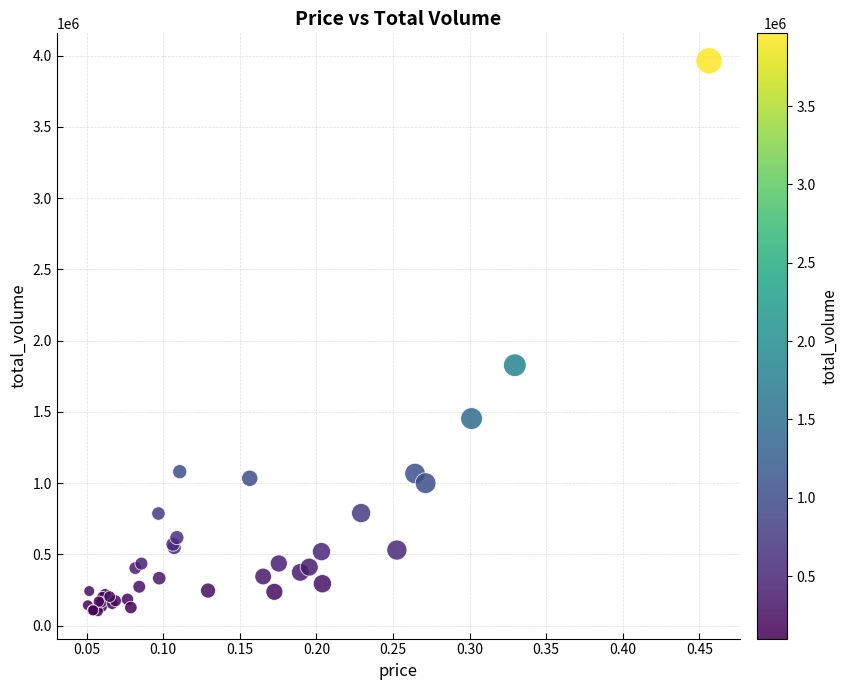

What Y value in the scatter plot is closest to 2032749?

1827248.8